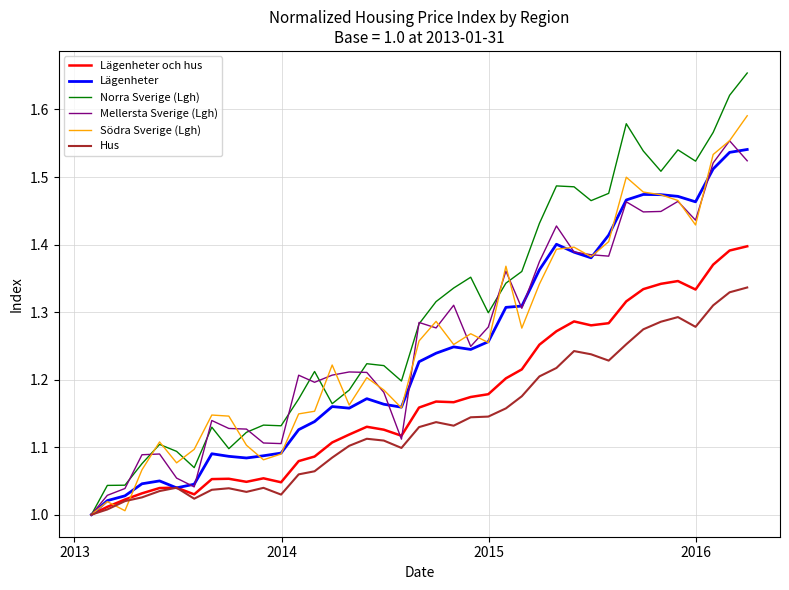

Which series has the largest total across all categories?

Norra Sverige (Lgh)